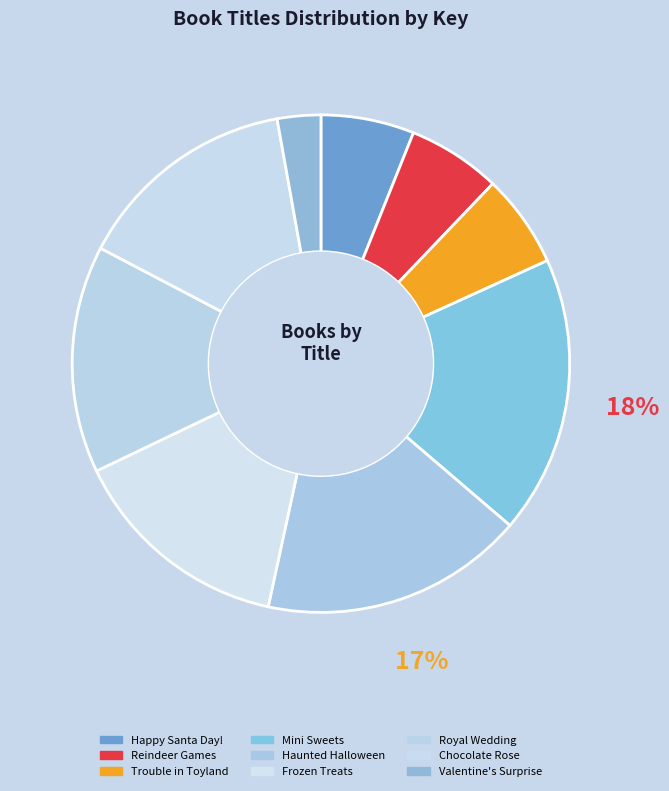

True or false: Haunted Halloween accounts for 17% of the total.

True